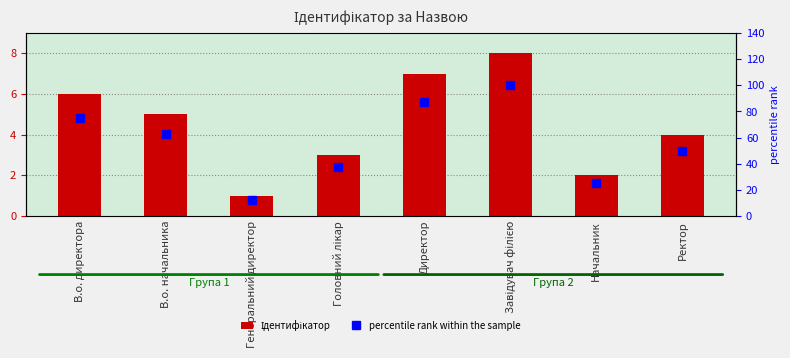

What position from the right is В.о. начальника?

7